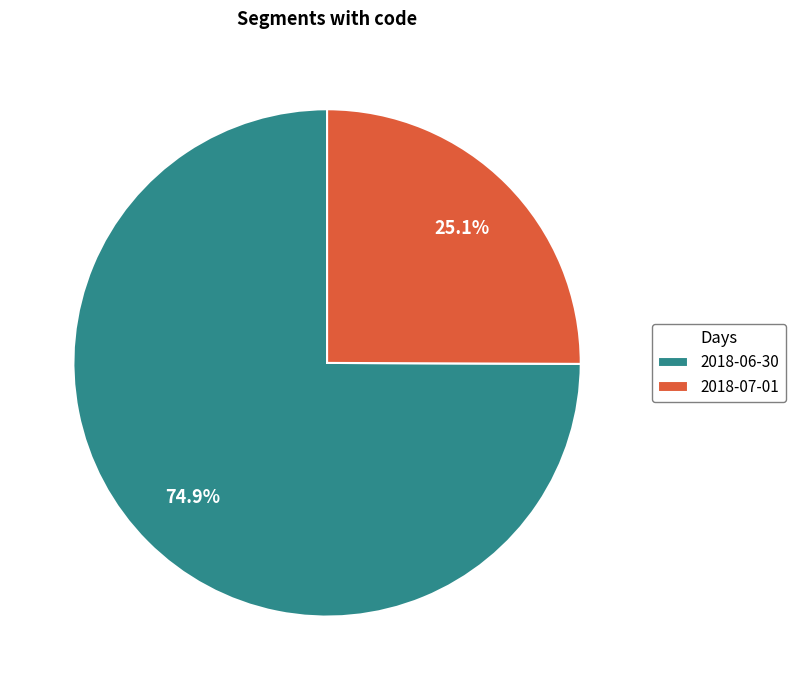

Does 2018-07-01 account for over 50% of the chart?

No